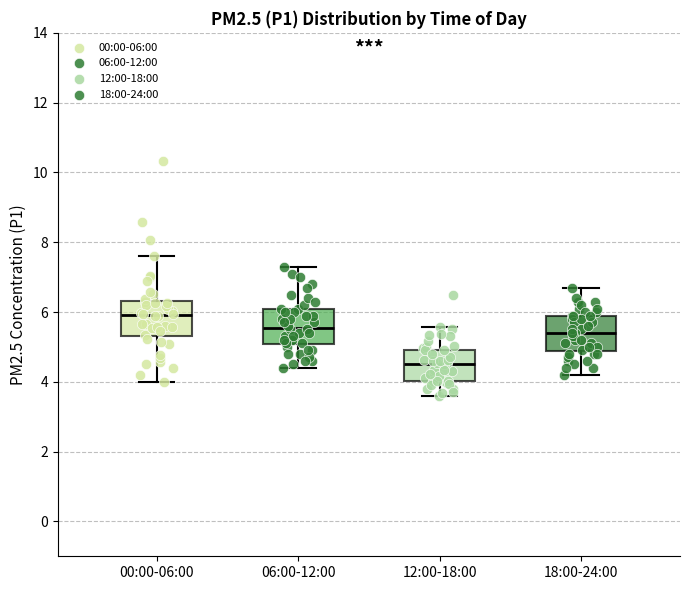

Where does the median line of the box for 00:00-06:00 sit on the y-axis? The values are not printed on the chart, so give them approximately, as read against the axis.

6.0